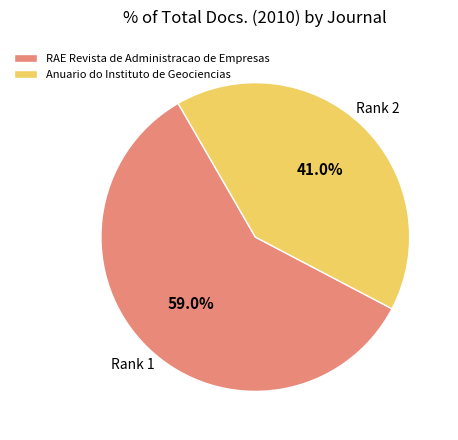

Which category has the smallest portion of the pie?

Anuario do Instituto de Geociencias